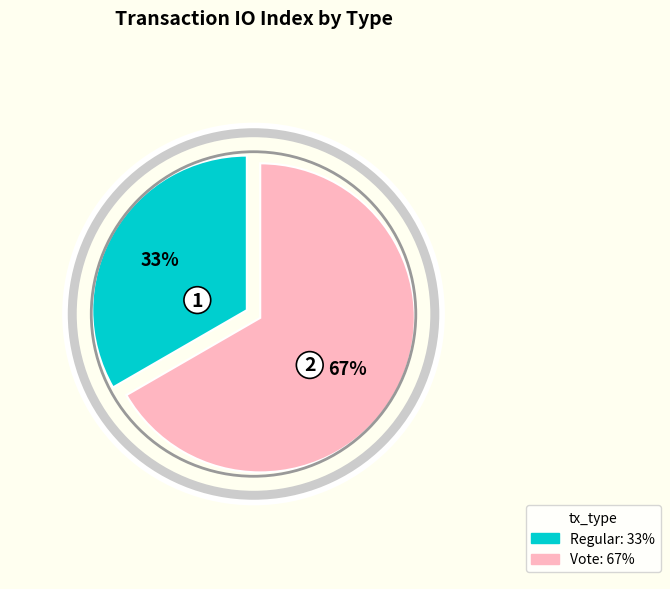

To the nearest percent, what is the average slice percentage?

50%